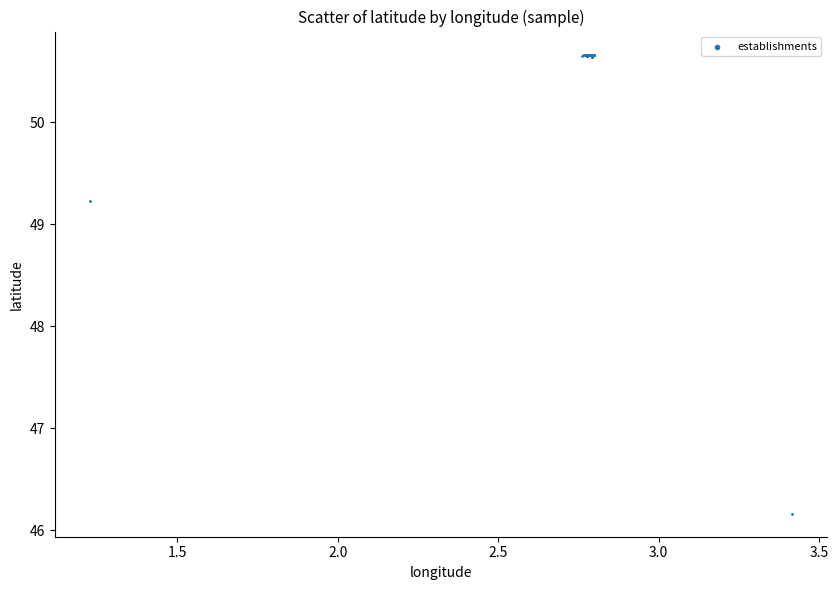

What Y value in the scatter plot is closest to 48?

49.2